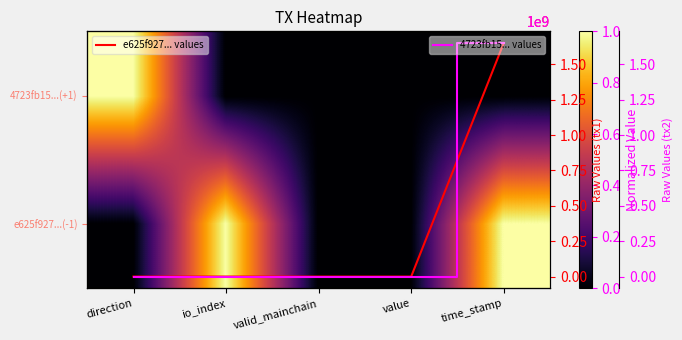

What is the maximum value shown in the chart?

1650307879.0